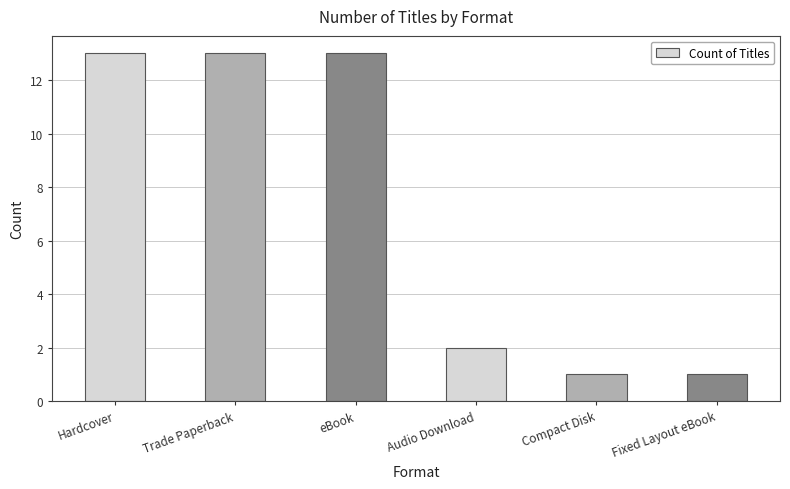

What is the smallest value displayed?

1